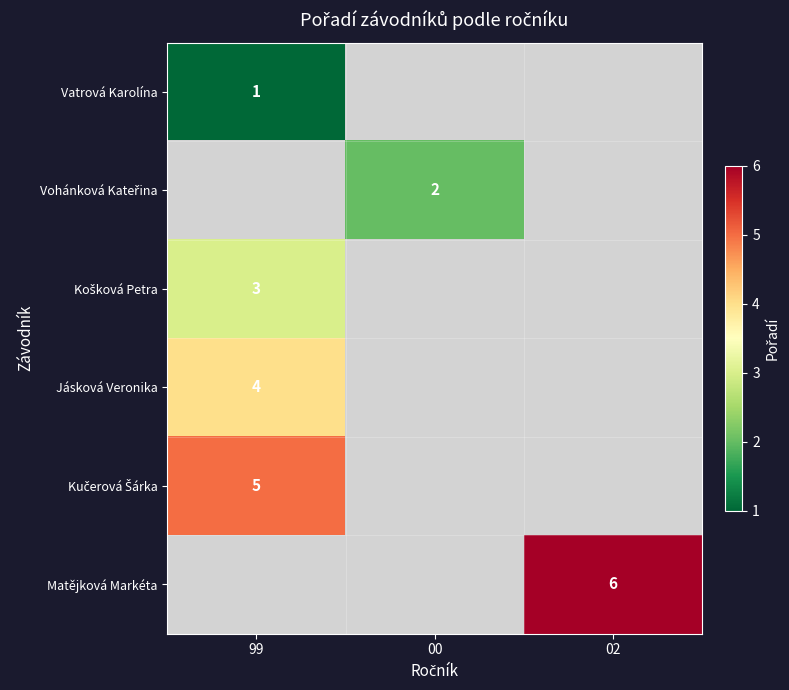

Which has a higher value, 99 or 00?

00